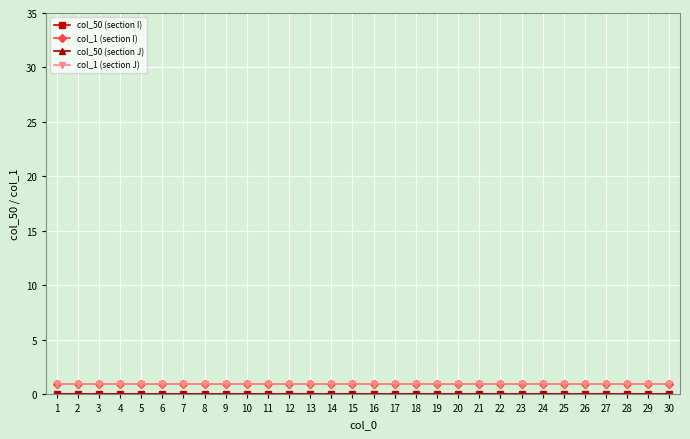

Is this an area chart (filled region under the line)?

No